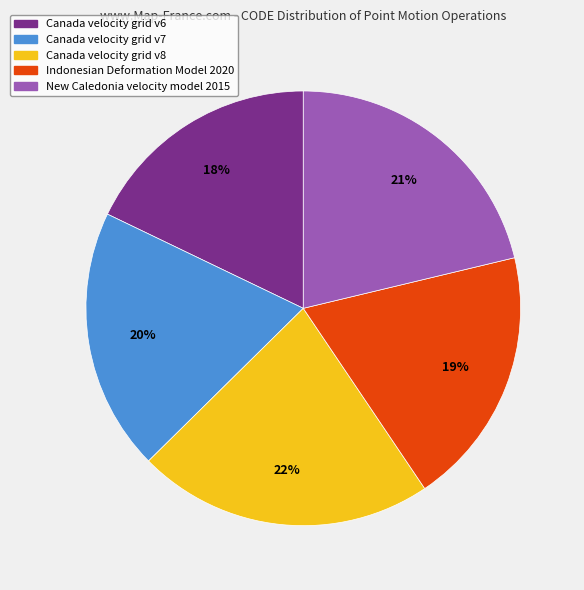

How many slices are in this pie chart?

5